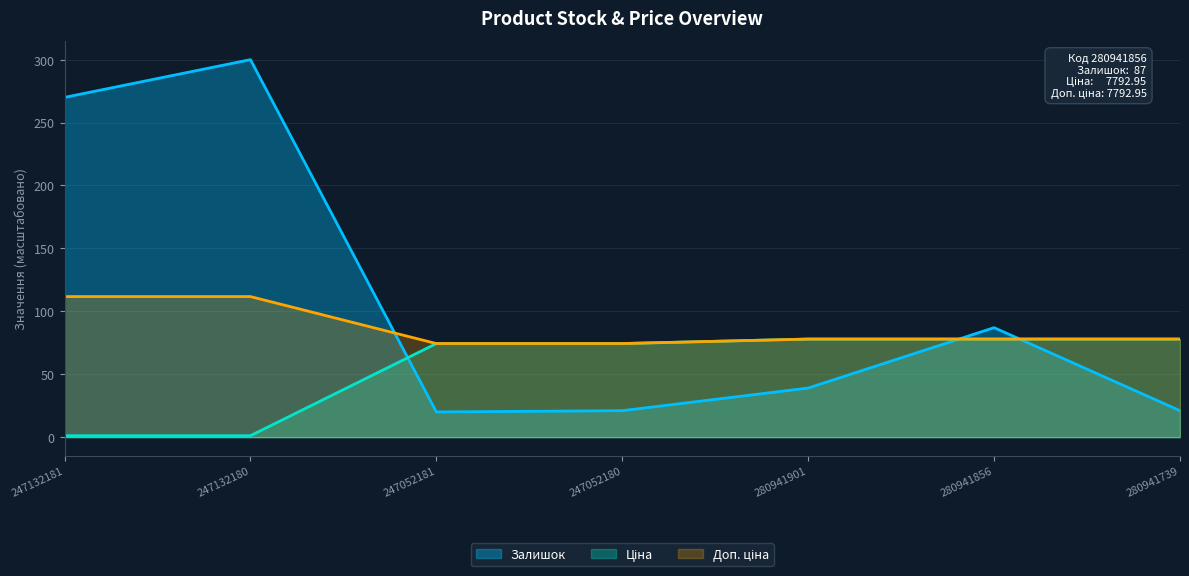

How many intersections are there between Залишок and Доп. ціна?

3